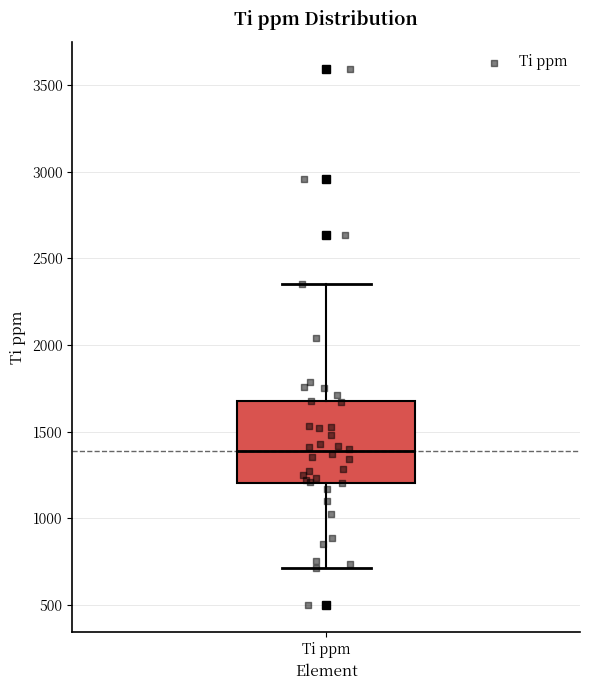

Read this box plot against the y-axis: the position of the median line, the range covered by the box, and the ends of both whiskers. The values are not printed on the chart, so give them approximately, as read against the axis.

median 1400, box 1200 to 1700, whiskers 700 to 2350